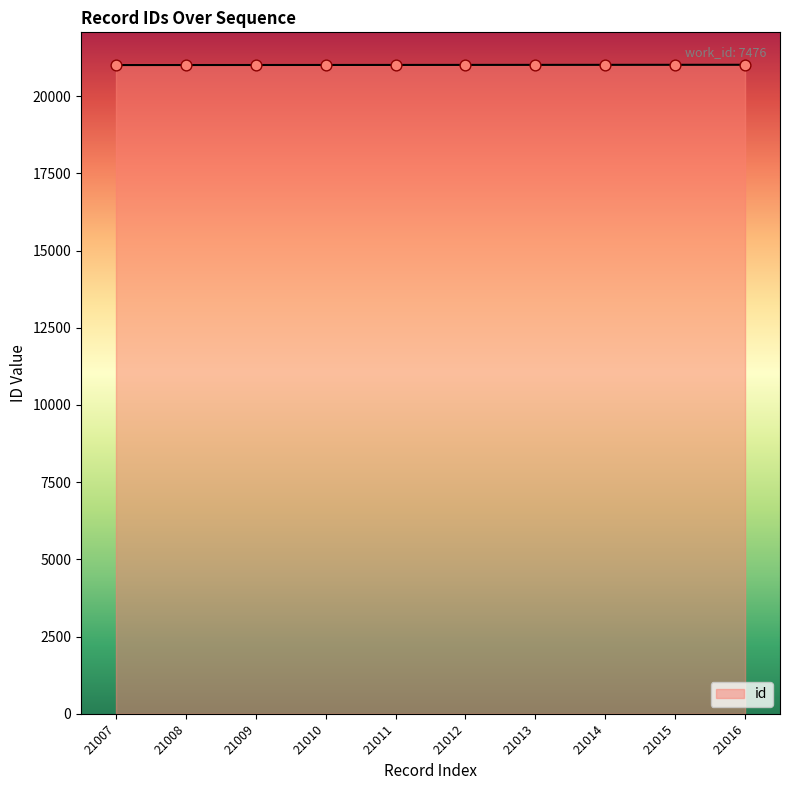

What is the ratio of the value at 21015 to the value at 21010?

1.0